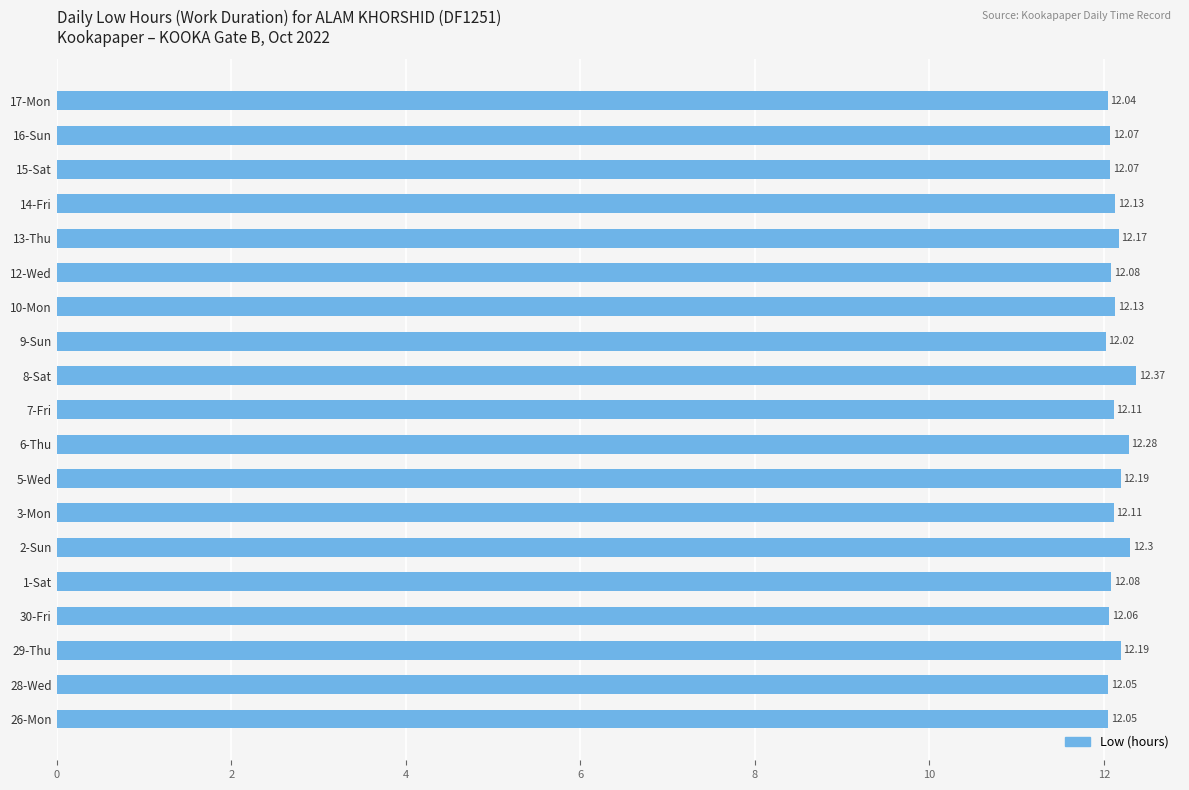

What is the sum of all values?

230.5